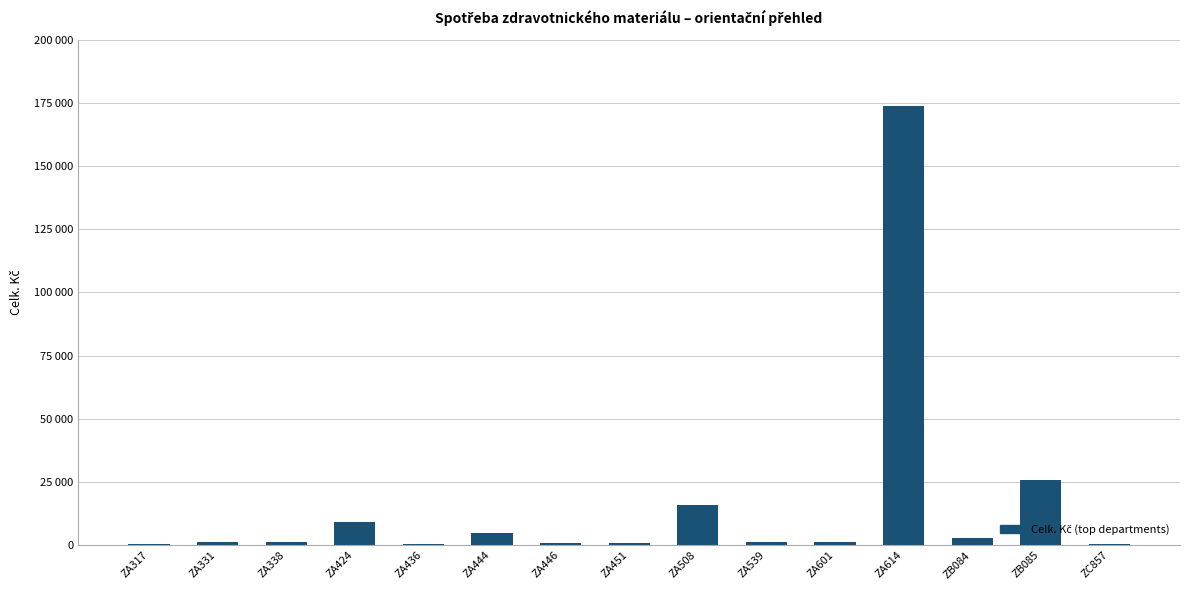

What position from the right is ZA451?

8